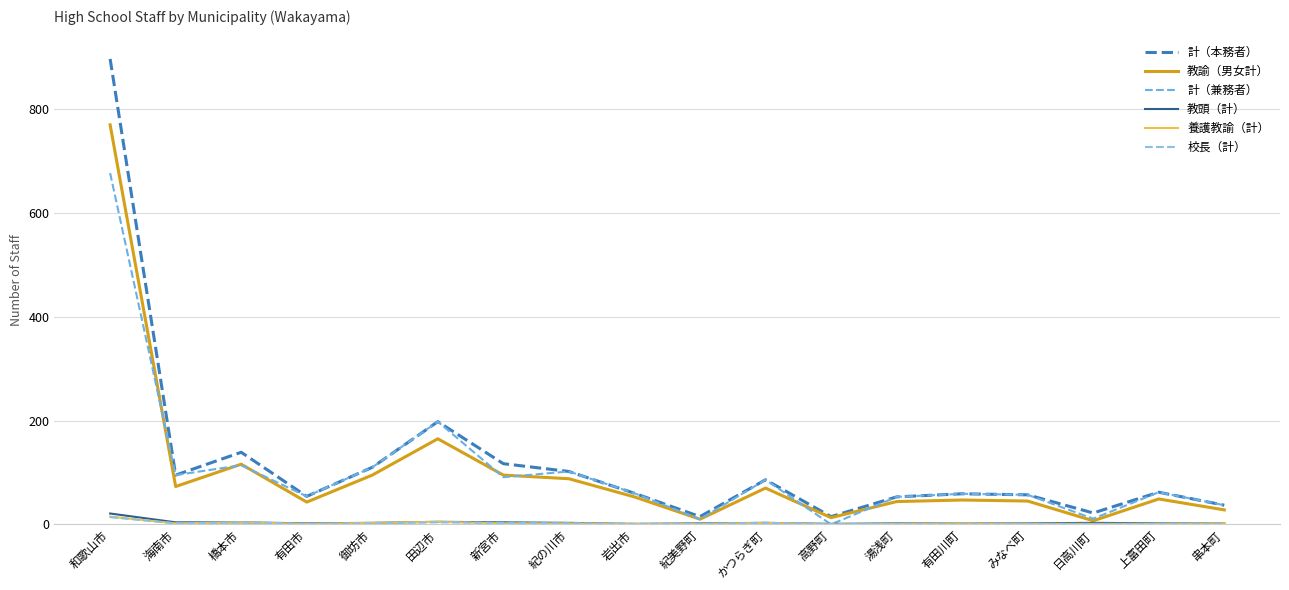

True or false: 教頭（計） and 養護教諭（計） cross at least once.

False